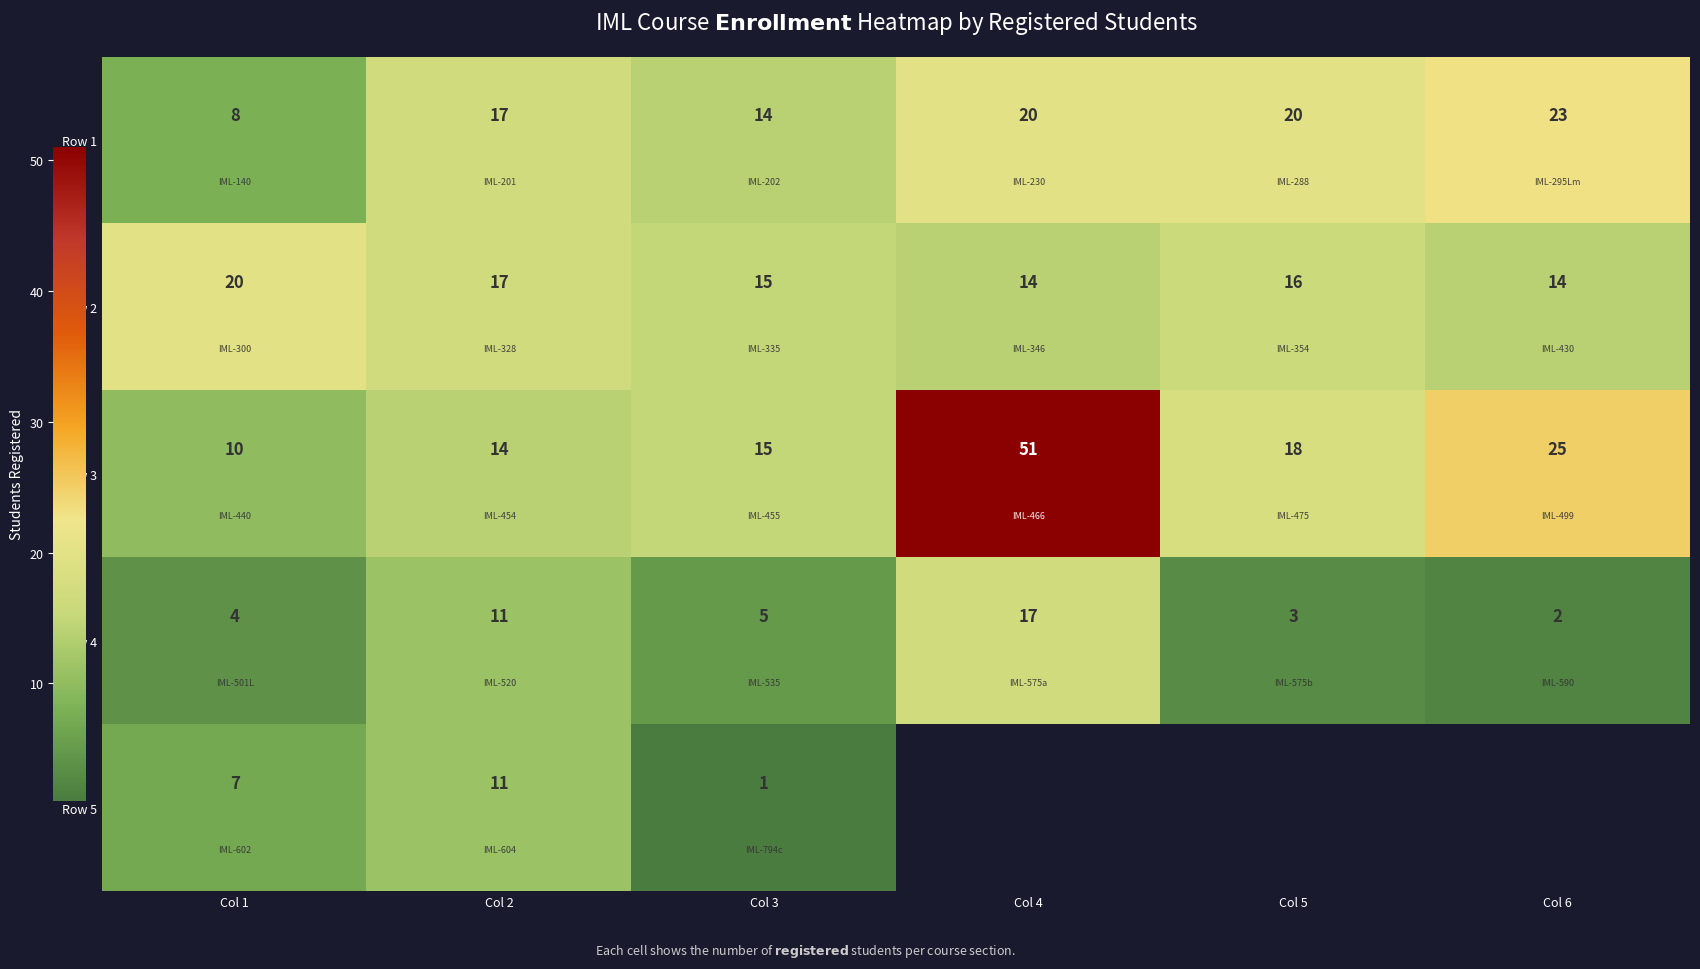

At which label does Row 2 first exceed 16?

Col 1